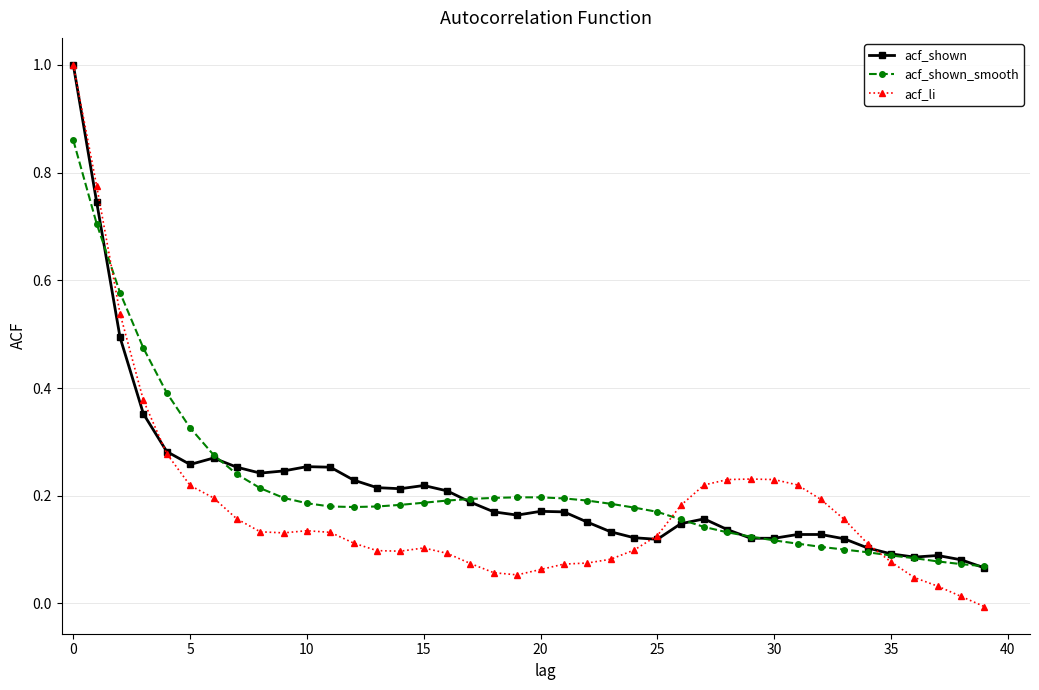

True or false: acf_li has more than 2 interior local peaks.

True